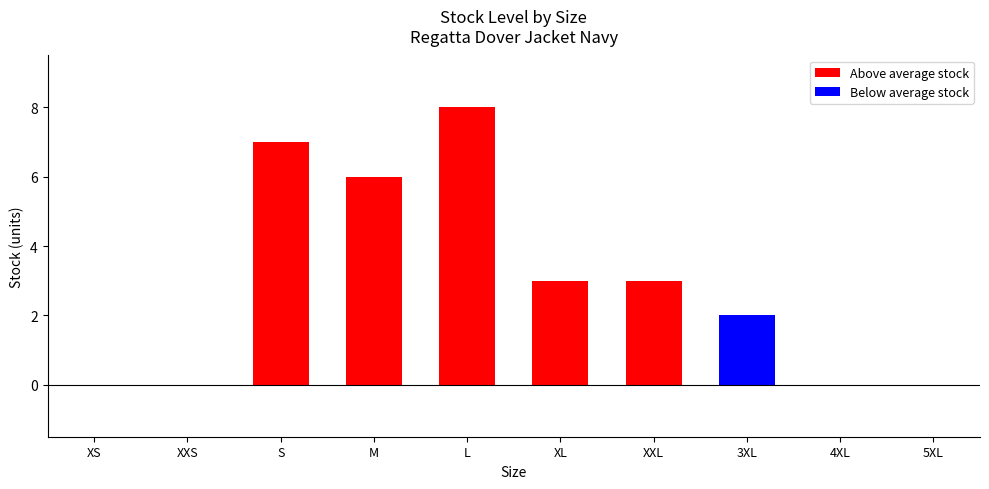

What is the approximate value at XL?

3